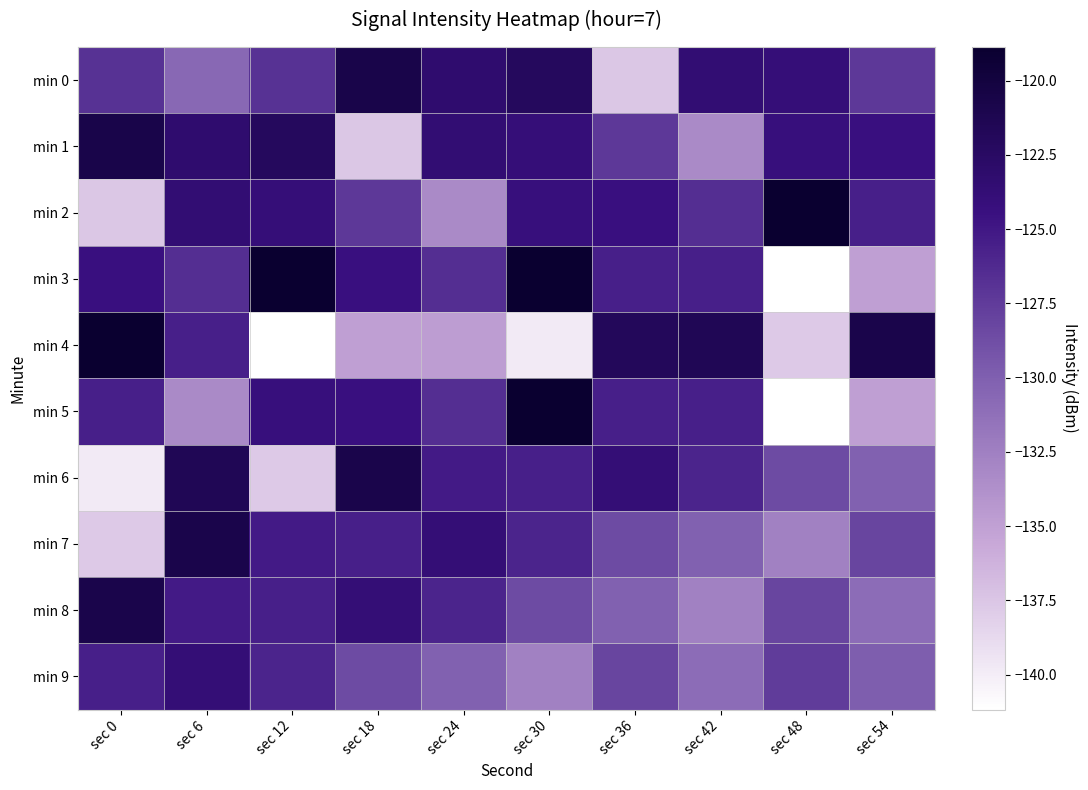

Which category has the highest value across all series?

sec 48